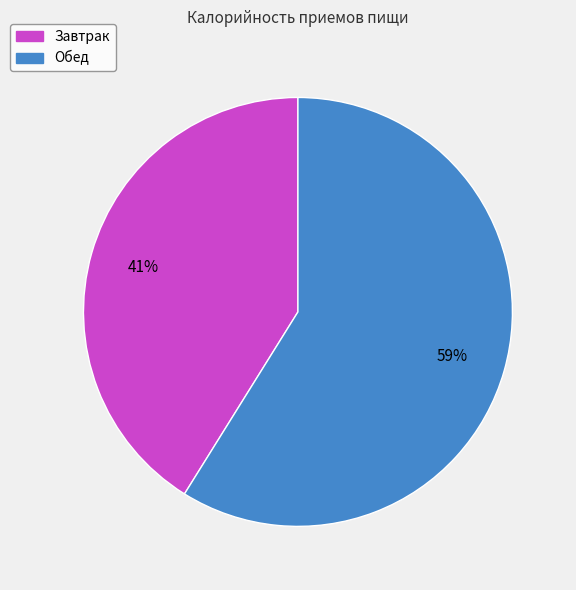

Approximately how many times larger is the value at Обед compared to Завтрак?

1.4